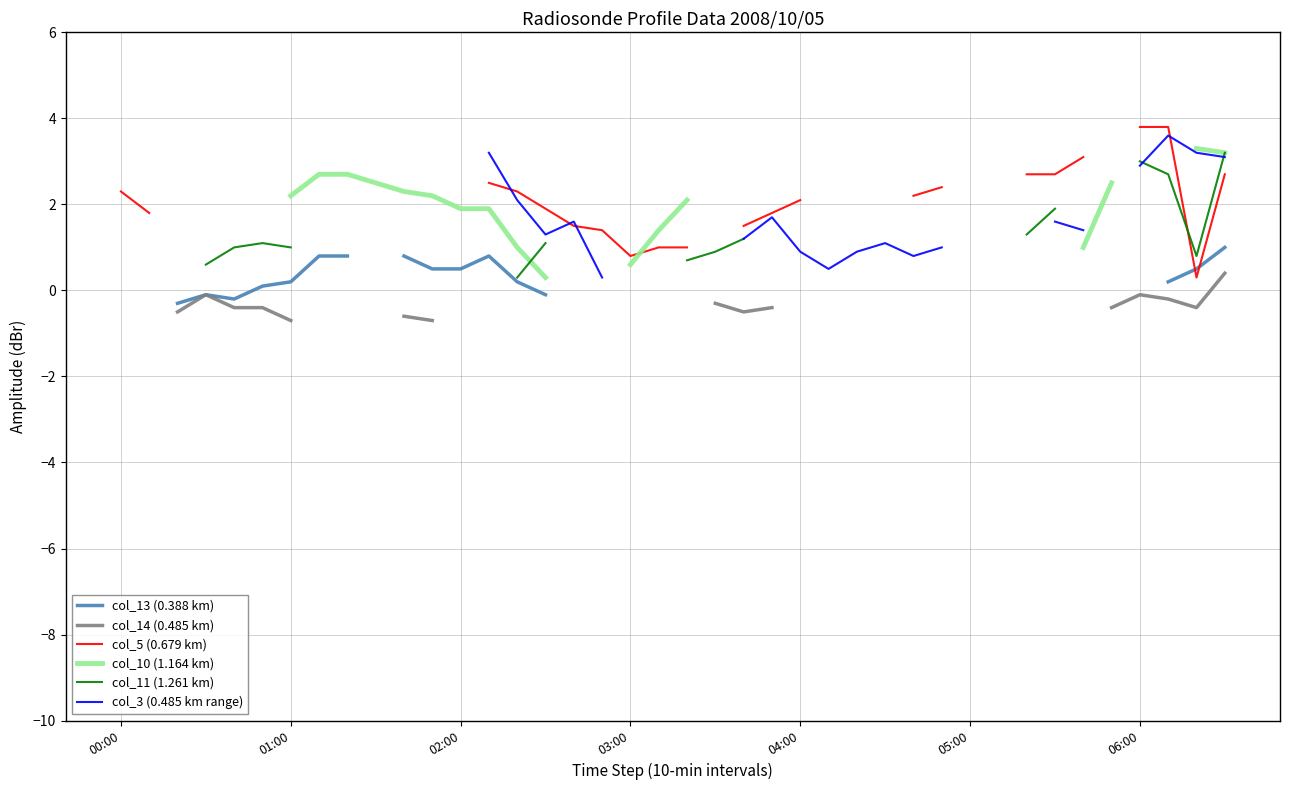

What are all the series names shown in the legend?

col_13 (0.388 km), col_14 (0.485 km), col_5 (0.679 km), col_10 (1.164 km), col_11 (1.261 km), col_3 (0.485 km range)